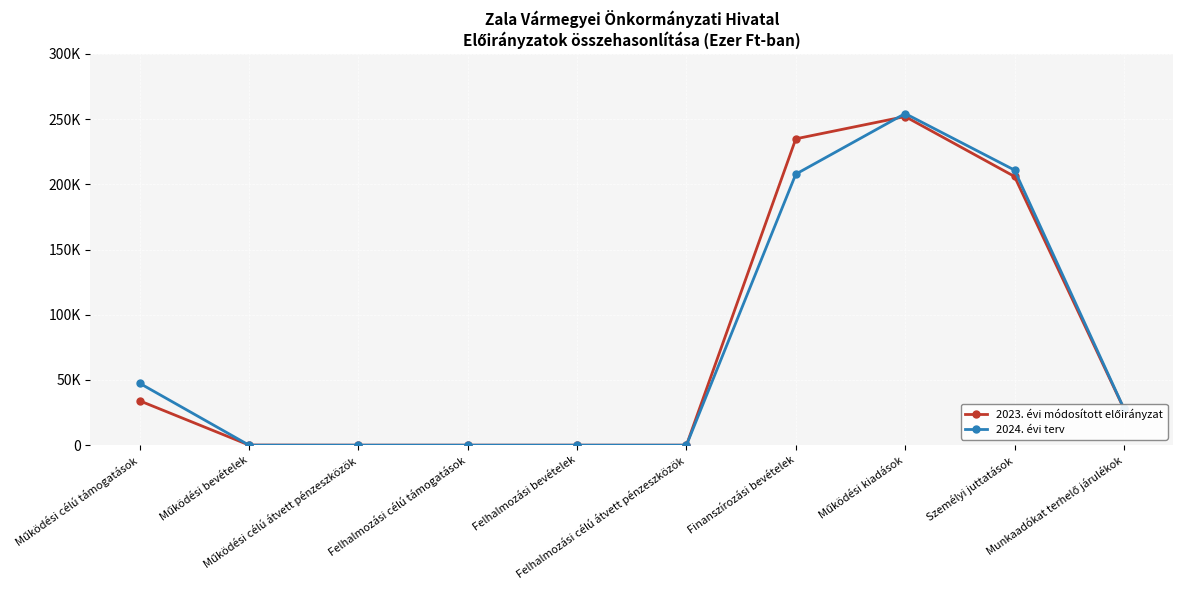

Where does the 2023. évi módosított előirányzat series first go above 27990?

Működési célú támogatások